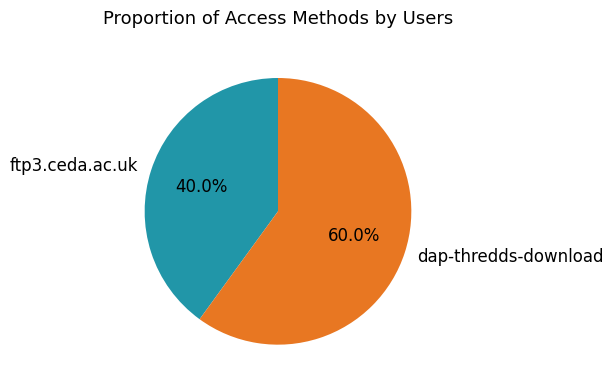

Count the number of slices in the pie.

2